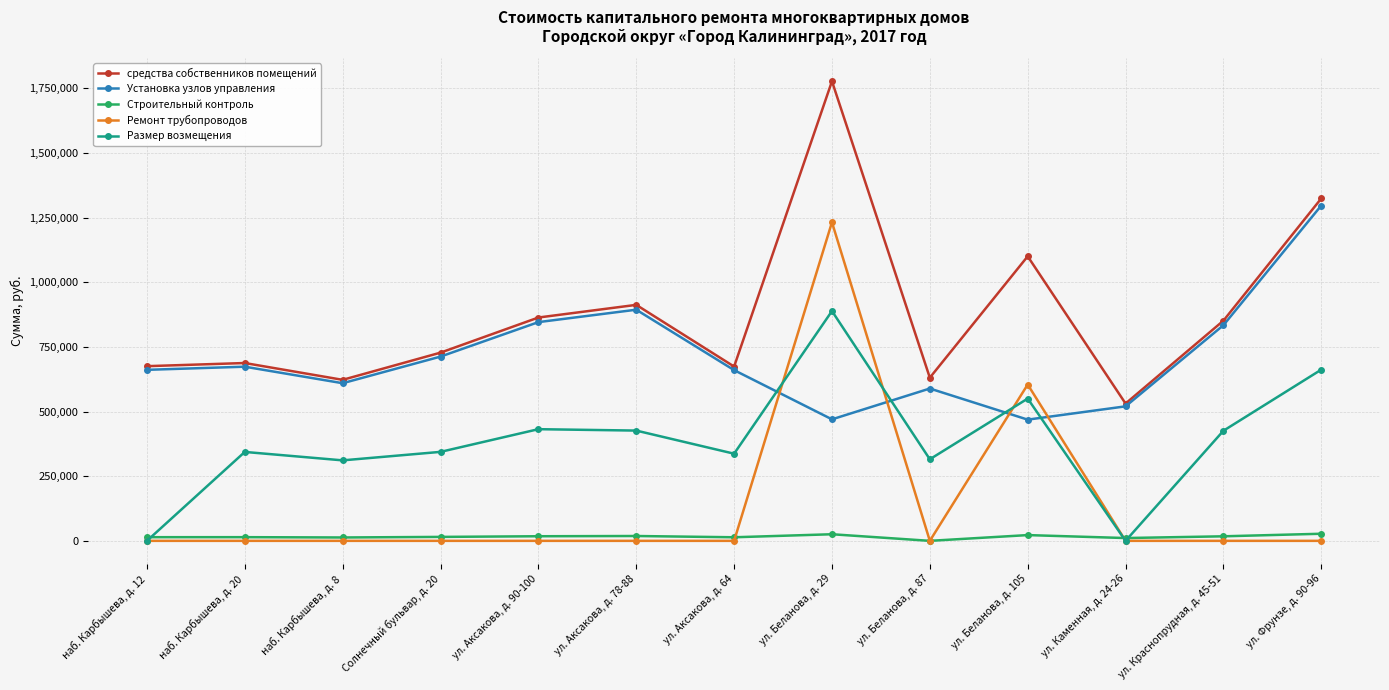

What is the approximate value of Строительный контроль at ул. Беланова, д. 105?

22256.0